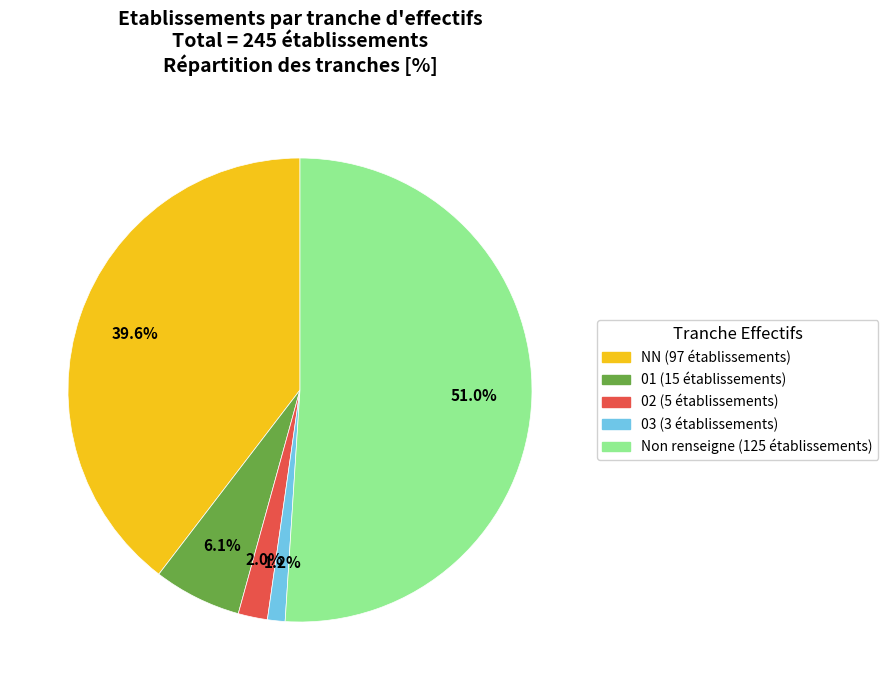

Does any single category account for the majority?

Yes